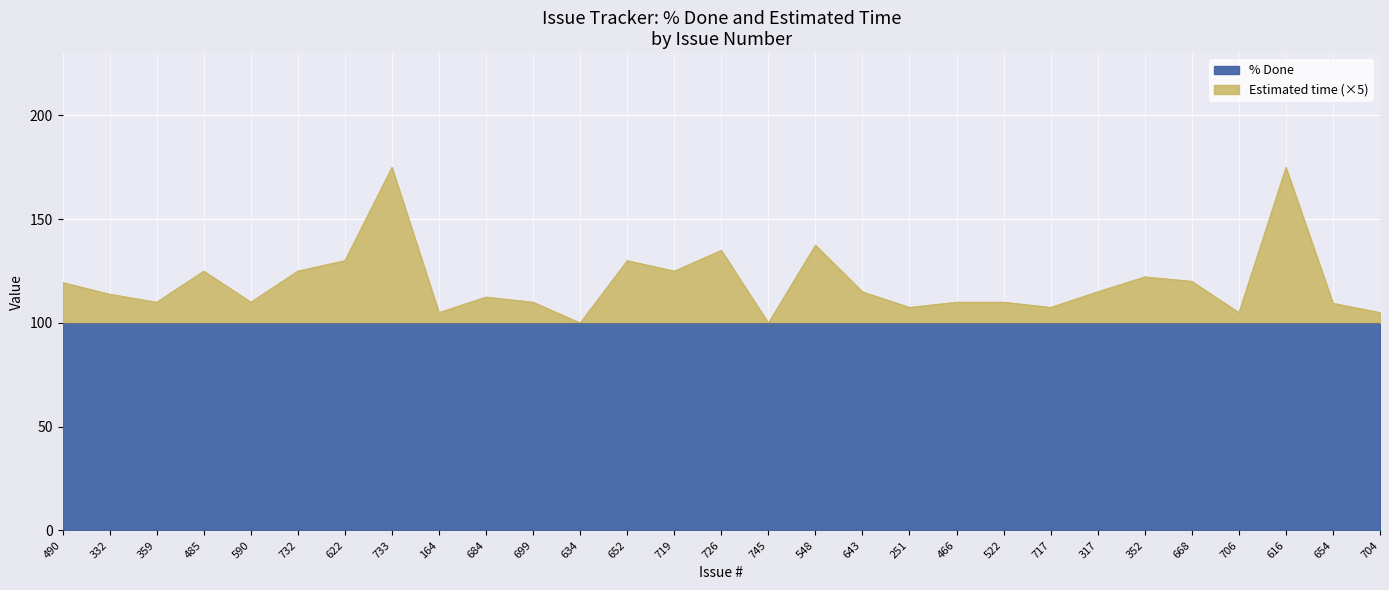

What is the sum of all values?

3465.3